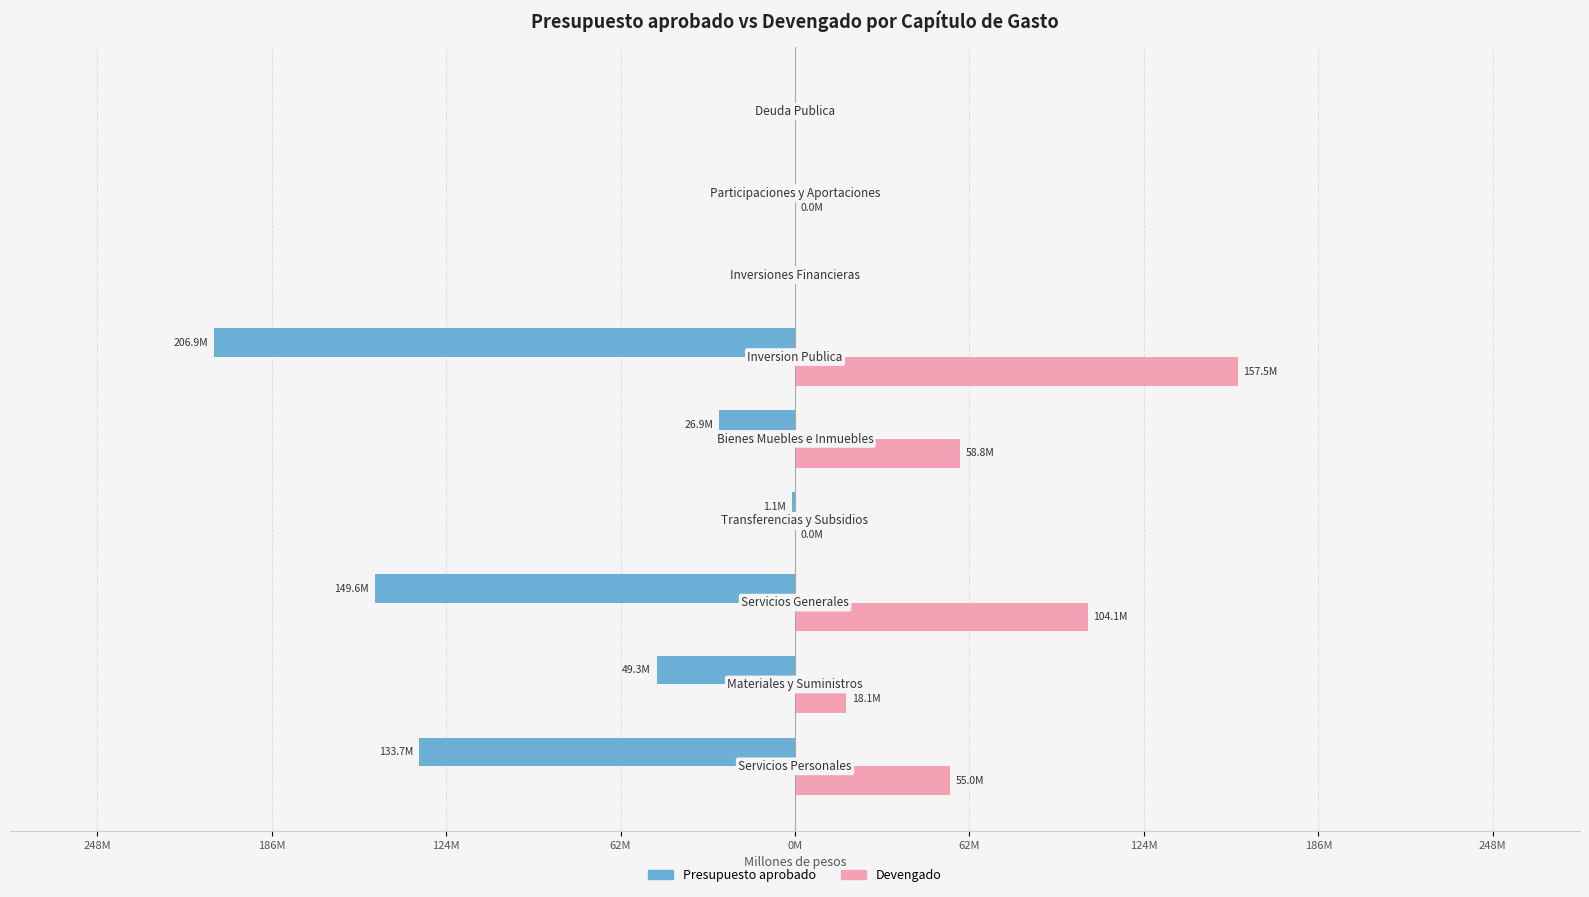

What are all the series names shown in the legend?

Presupuesto aprobado, Devengado